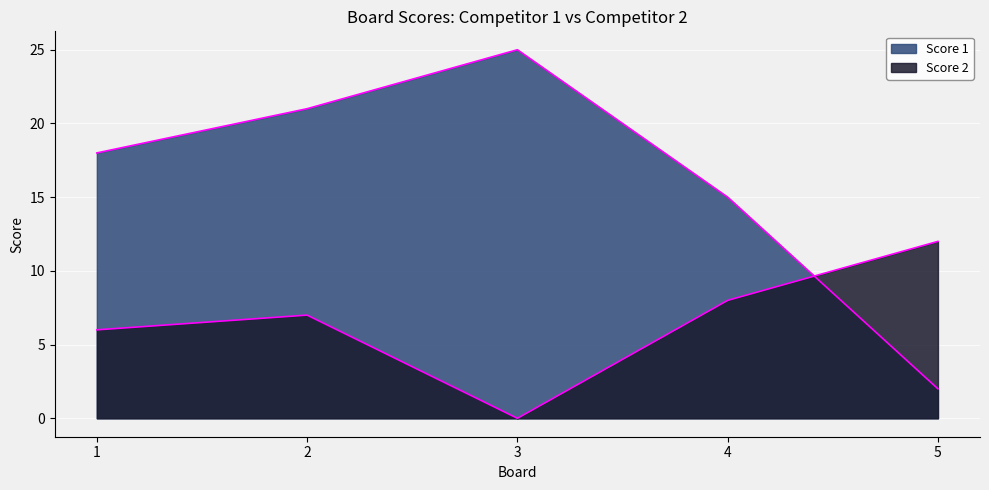

What are all the series names shown in the legend?

Score 1, Score 2